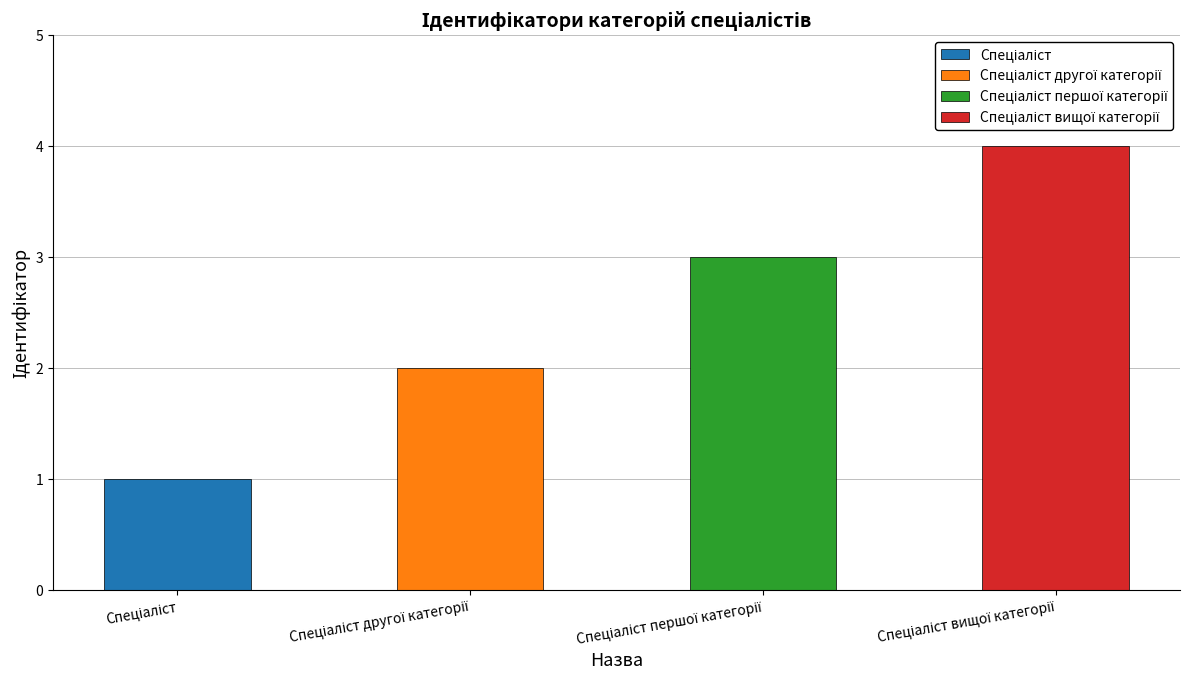

List the labels in order of value, largest first.

Спеціаліст вищої категорії, Спеціаліст першої категорії, Спеціаліст другої категорії, Спеціаліст